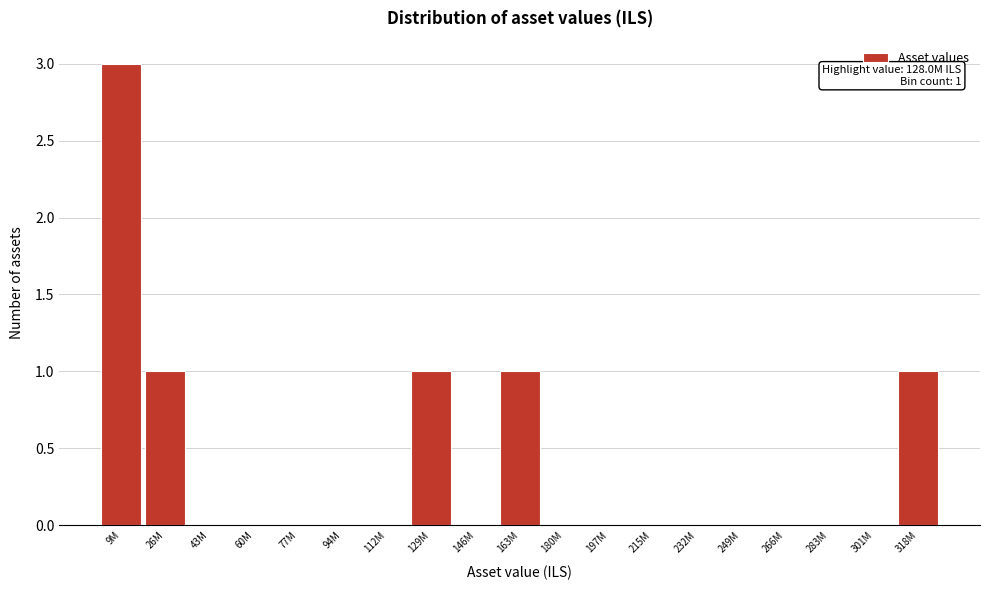

Reading left to right, list all the values displayed in this chart.

9M=3	26M=1	43M=0	60M=0	77M=0	94M=0	112M=0	129M=1	146M=0	163M=1	180M=0	197M=0	215M=0	232M=0	249M=0	266M=0	283M=0	301M=0	318M=1